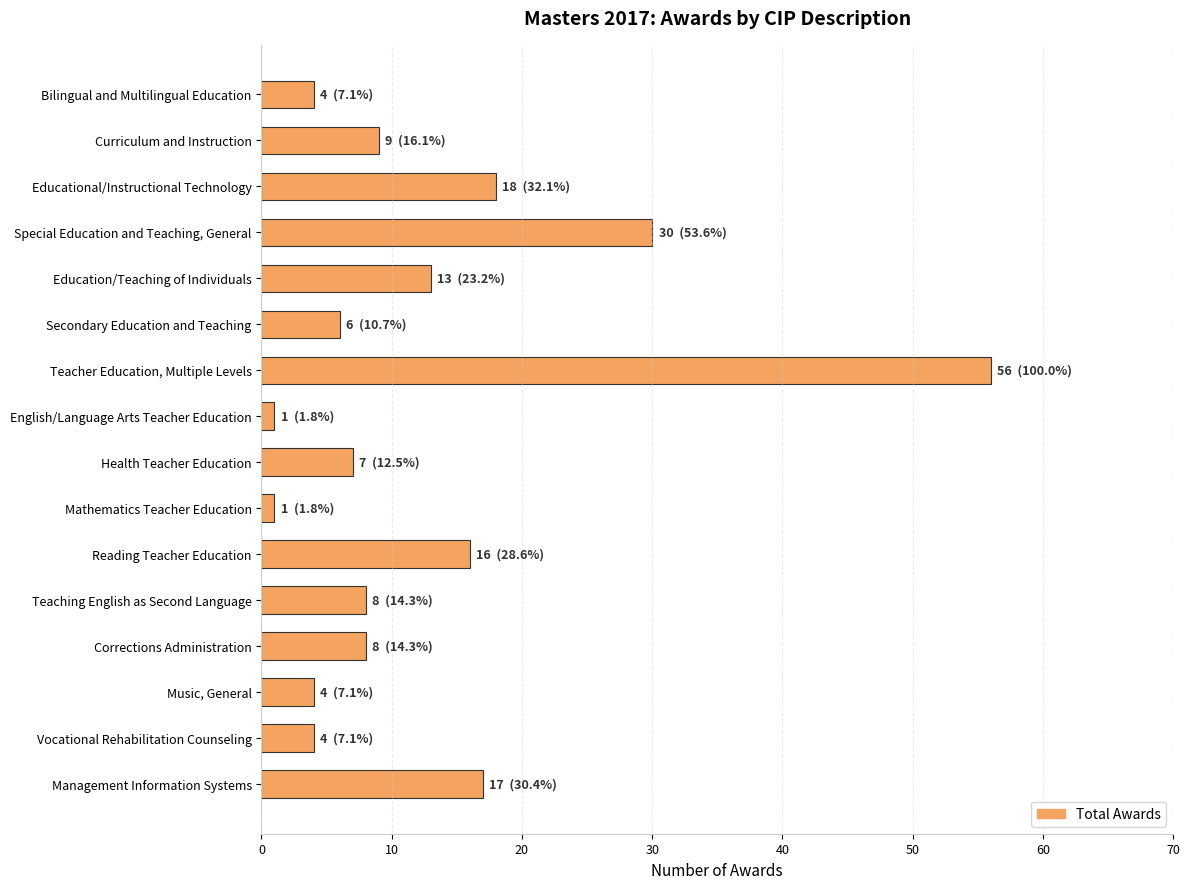

Between Corrections Administration and Bilingual and Multilingual Education, which is larger?

Corrections Administration